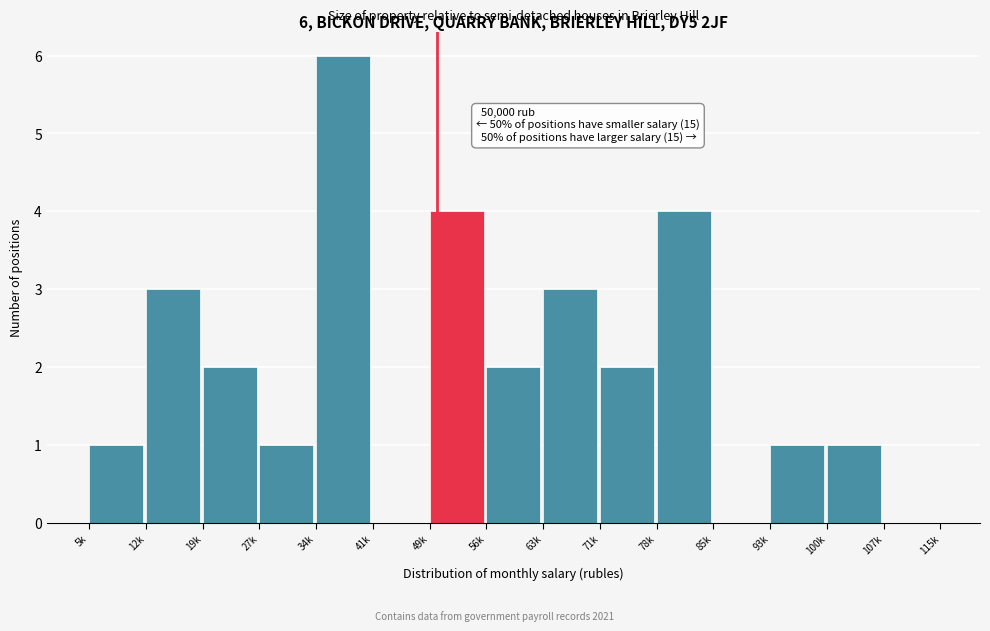

Reading right to left, extract all data points from this chart.

107k=0	100k=1	93k=1	85k=0	78k=4	71k=2	63k=3	56k=2	49k=4	41k=0	34k=6	27k=1	19k=2	12k=3	5k=1